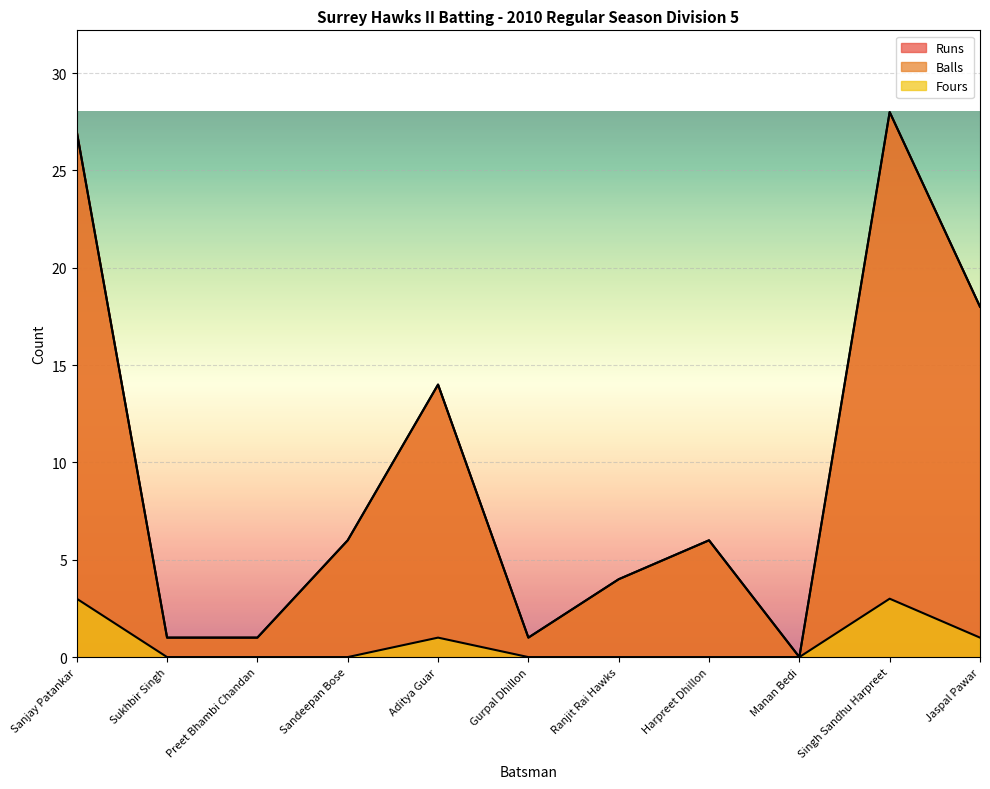

True or false: Fours and Runs intersect in this chart.

False